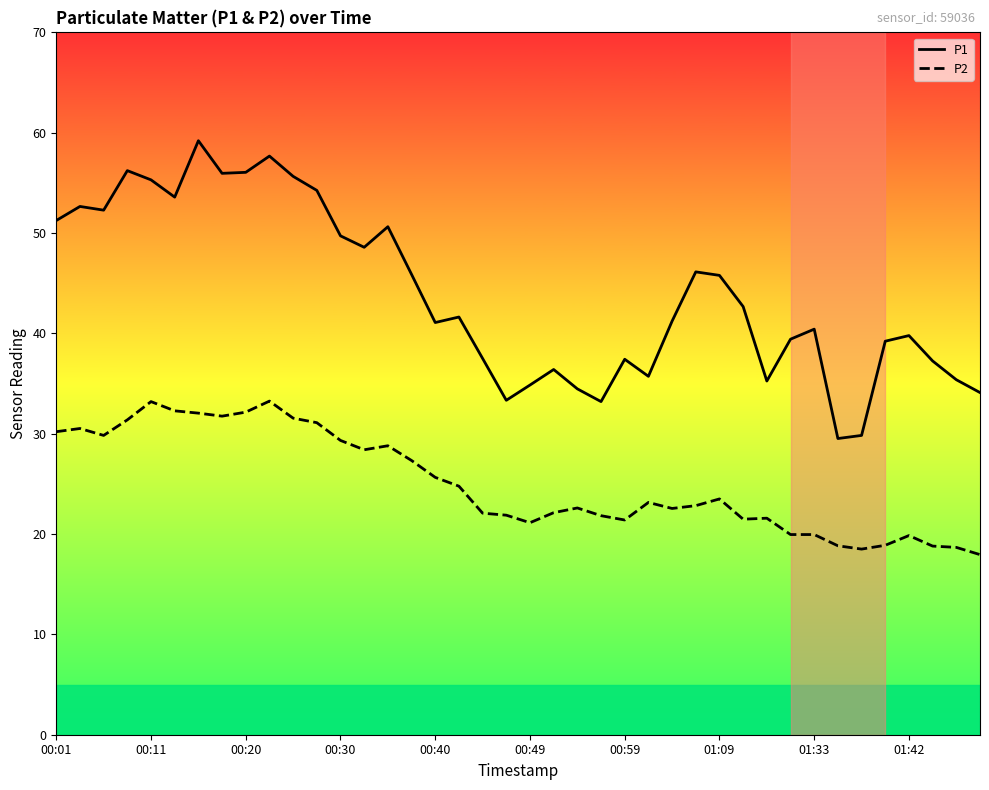

Rank the series by their maximum value, from highest to lowest.

P1, P2